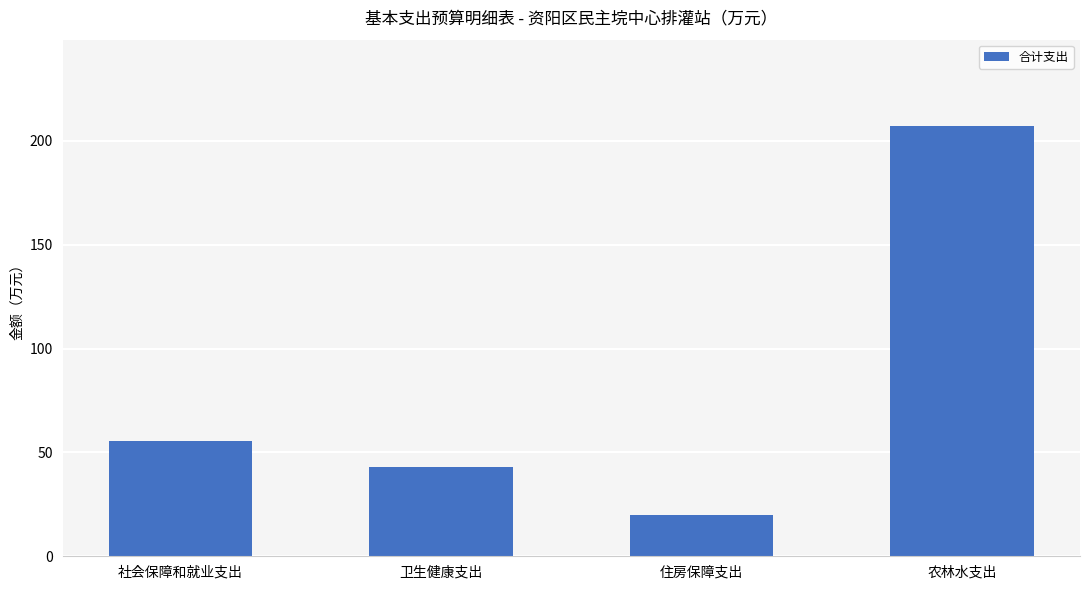

Are the bars grouped side by side (vs. stacked)?

No